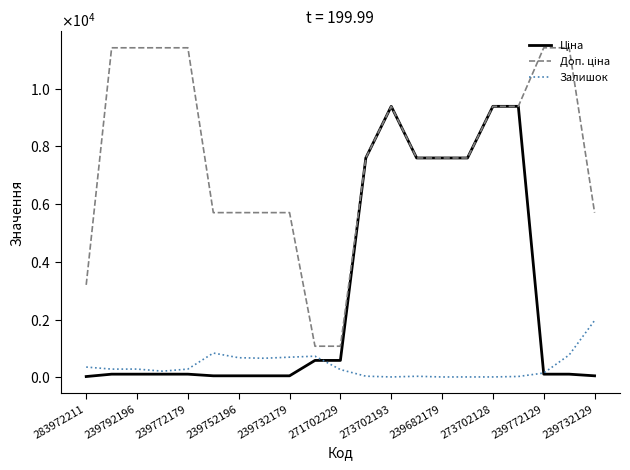

Where is the first local maximum for Ціна?

273702193